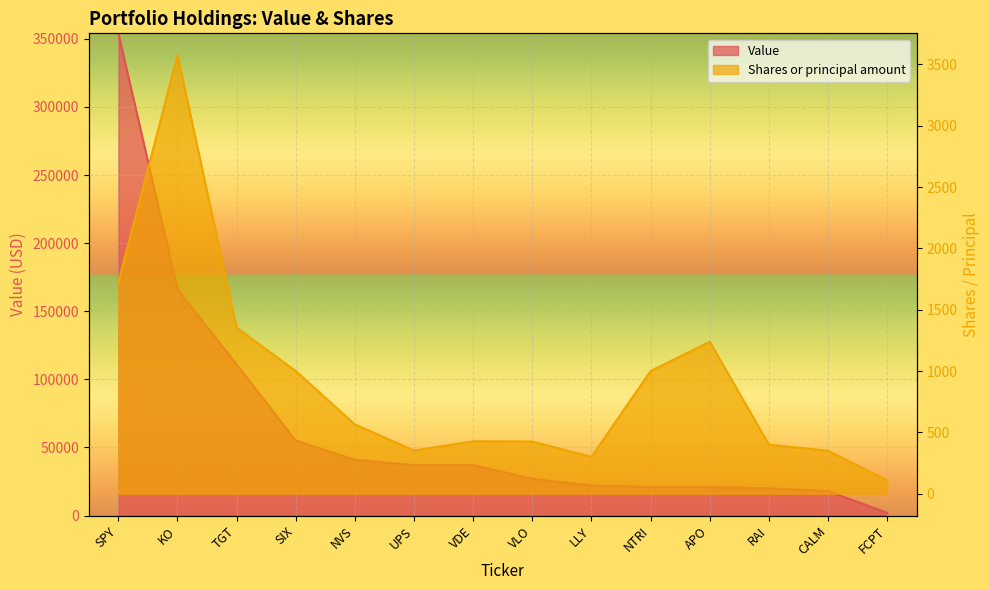

Between TGT and KO, which is larger?

KO